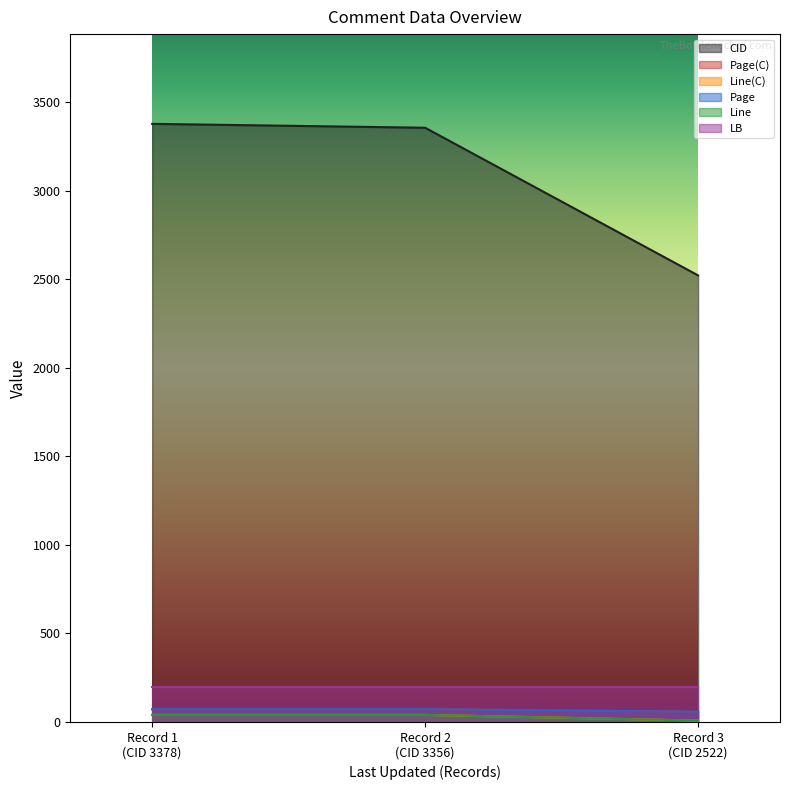

Does the chart display data point markers on the line(s)?

No